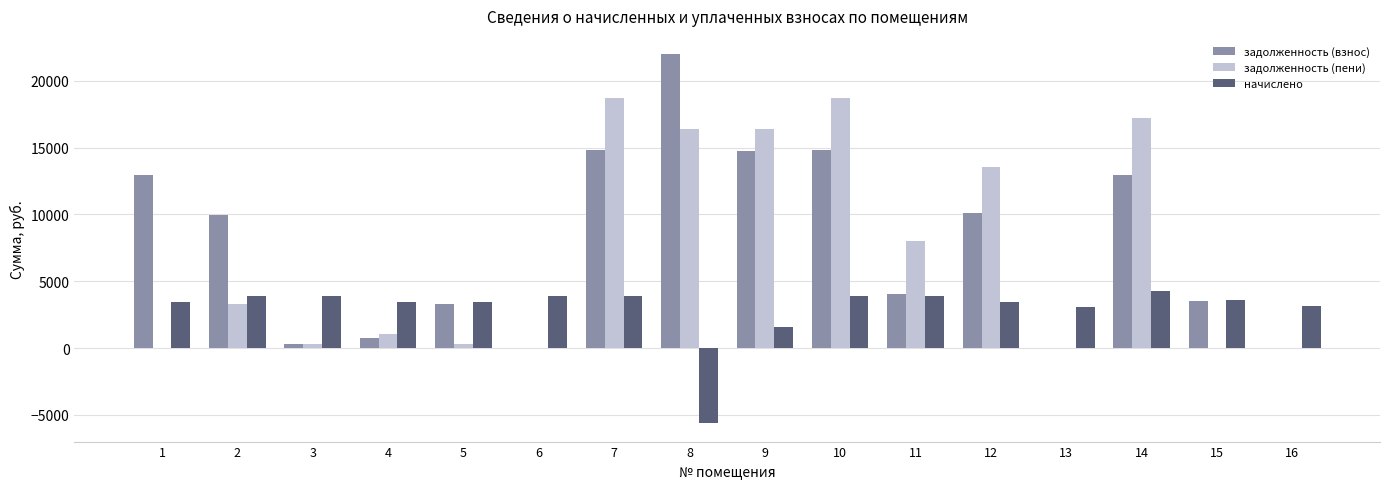

Between 3 and 7, which series saw the biggest shift?

задолженность (пени)